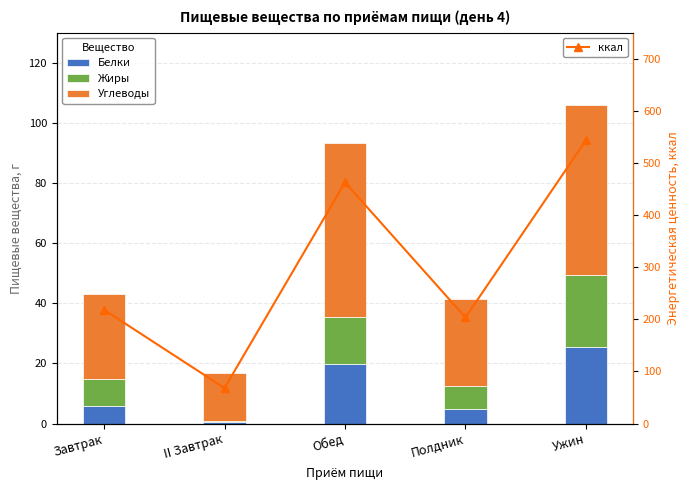

What position from the right is Ужин?

1